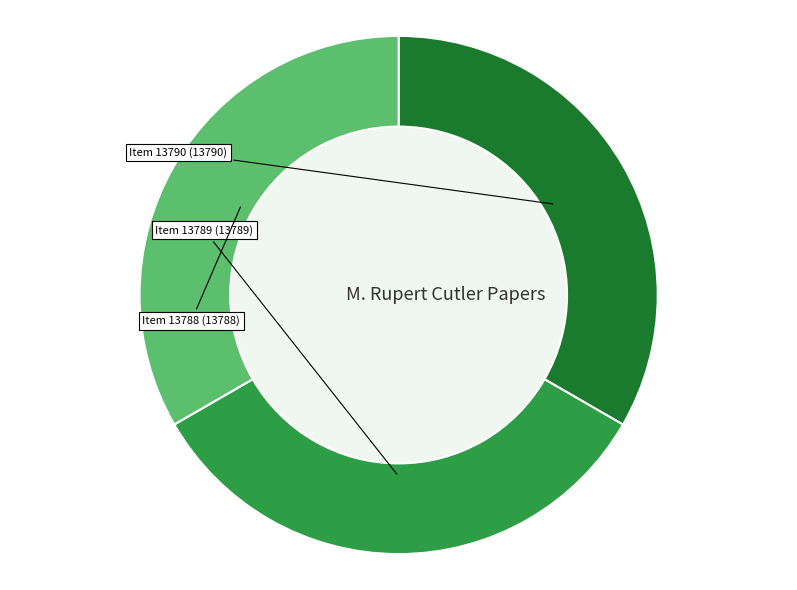

Is there a majority slice in this chart?

No